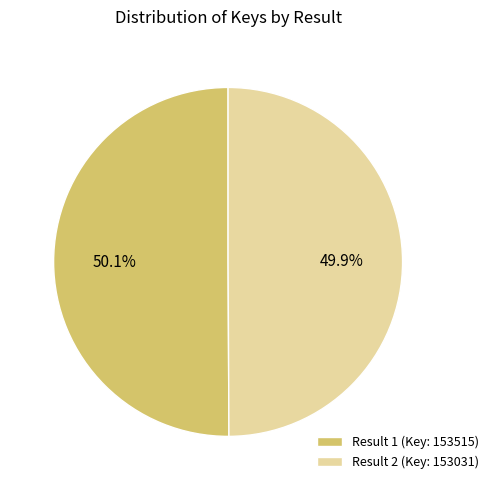

Does any single category account for the majority?

Yes